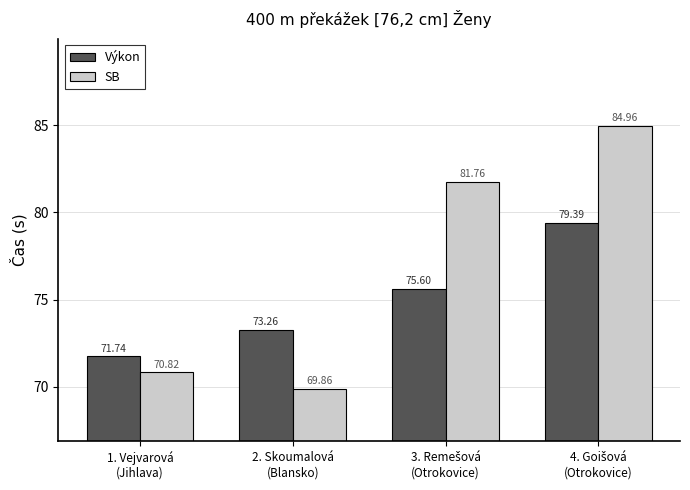

Which series has the largest range (max minus min)?

SB